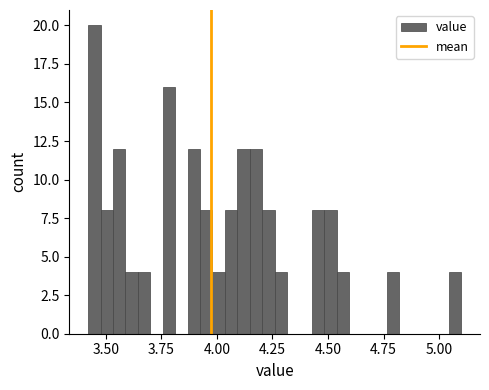

Read against the x-axis, roughly where is the centre of the tallest bar?

3.45